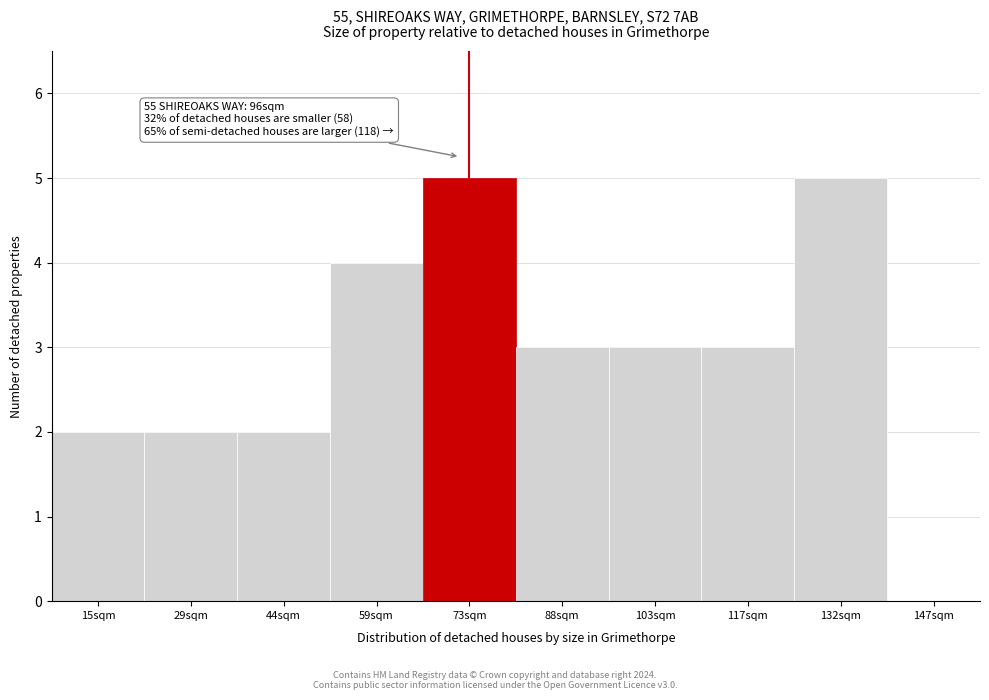

Reading right to left, list all the values displayed in this chart.

147sqm=0	132sqm=5	117sqm=3	103sqm=3	88sqm=3	73sqm=5	59sqm=4	44sqm=2	29sqm=2	15sqm=2